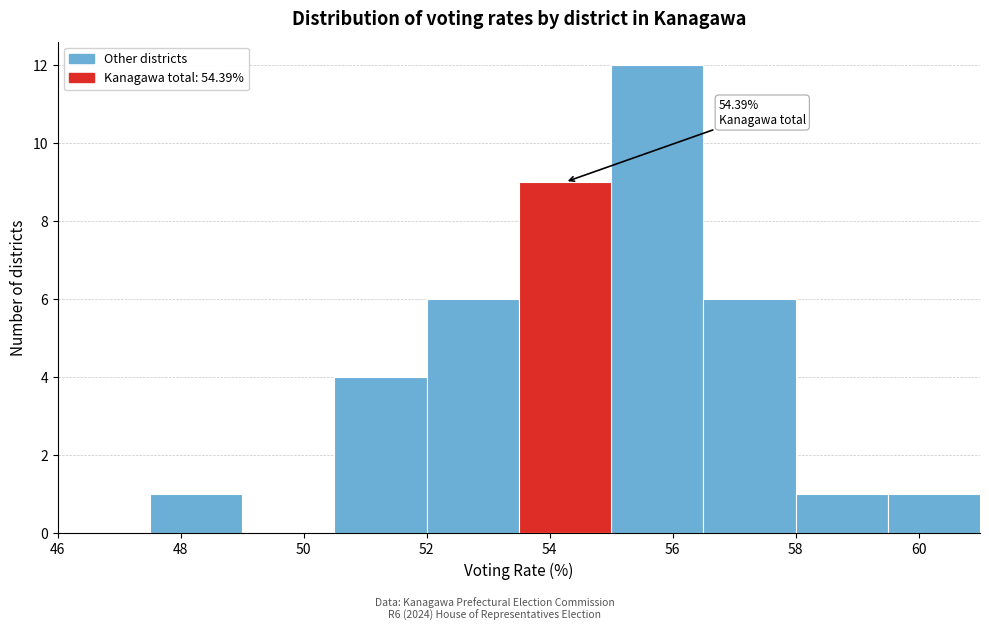

Which range on the x-axis has the tallest bar?

55.0 to 56.5